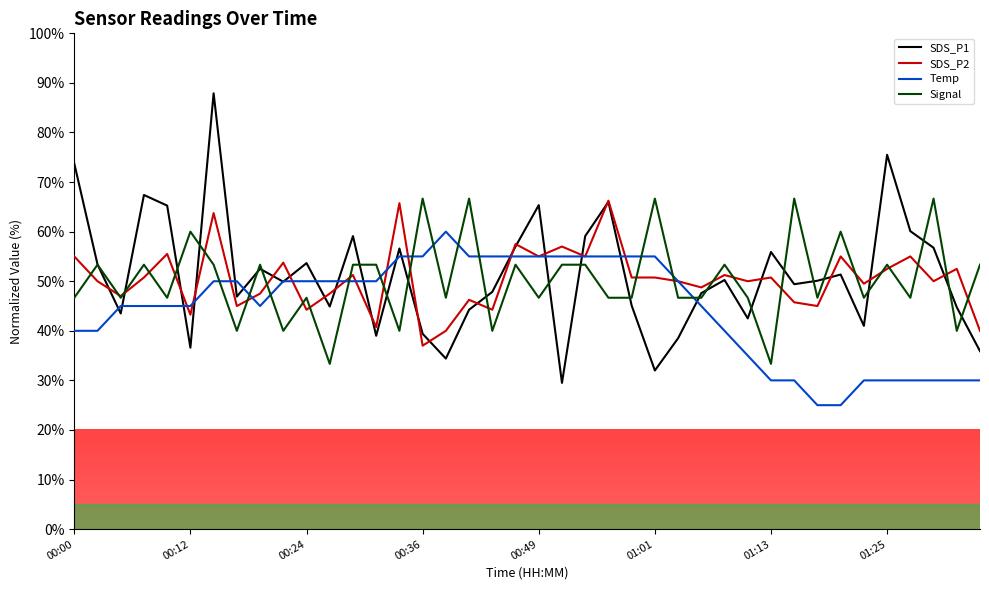

What is the greatest value displayed?

87.9